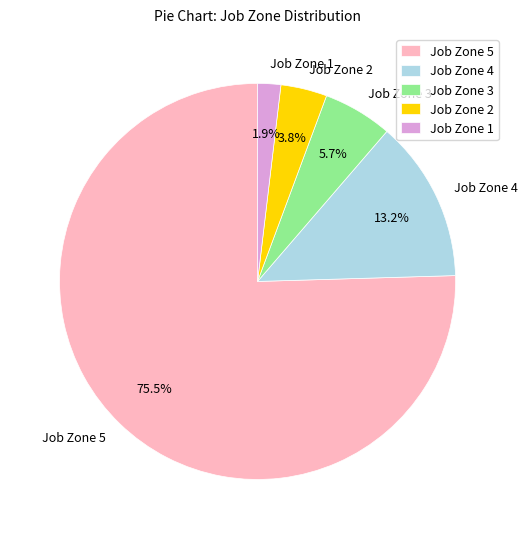

Is it true that Job Zone 5 is 70% of the pie?

False